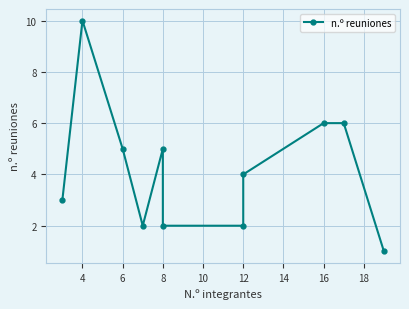

How many interior local valleys (lower than both neighbors) does the data have?

1